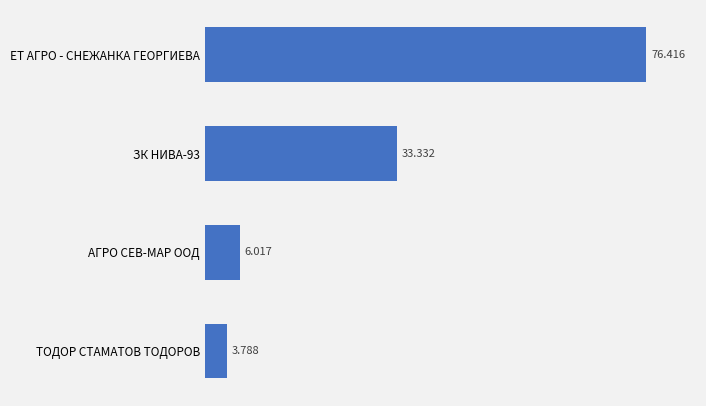

Between ТОДОР СТАМАТОВ ТОДОРОВ and ЕТ АГРО - СНЕЖАНКА ГЕОРГИЕВА, which is larger?

ЕТ АГРО - СНЕЖАНКА ГЕОРГИЕВА